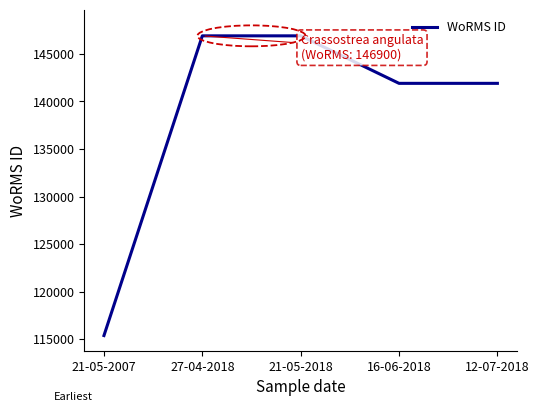

Between 16-06-2018 and 21-05-2007, which is larger?

16-06-2018